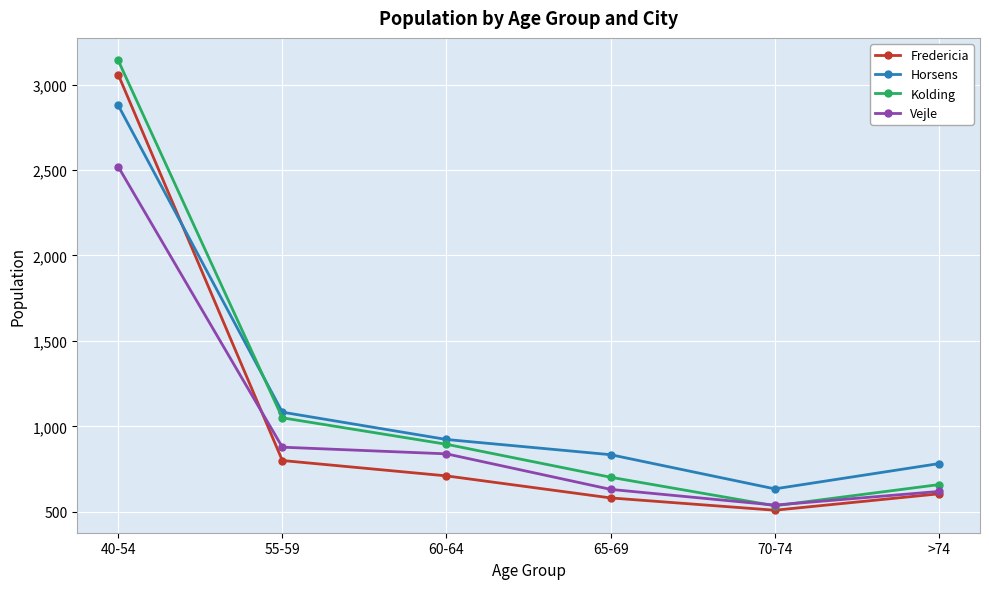

At which label does Vejle first exceed 839?

40-54